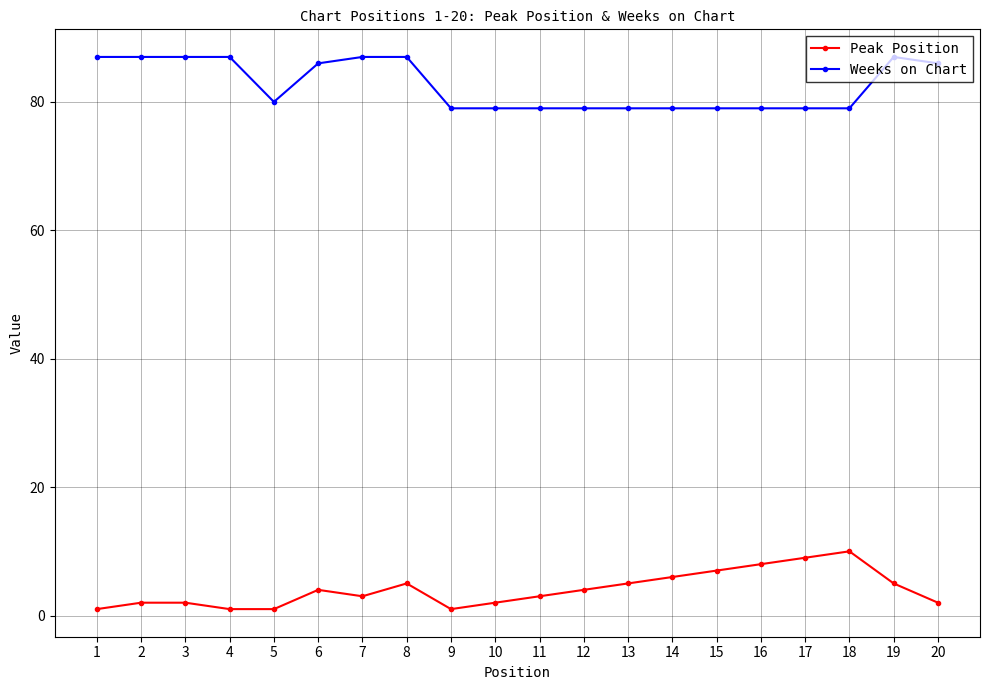

Is it true that Peak Position equals 10 at 14?

False